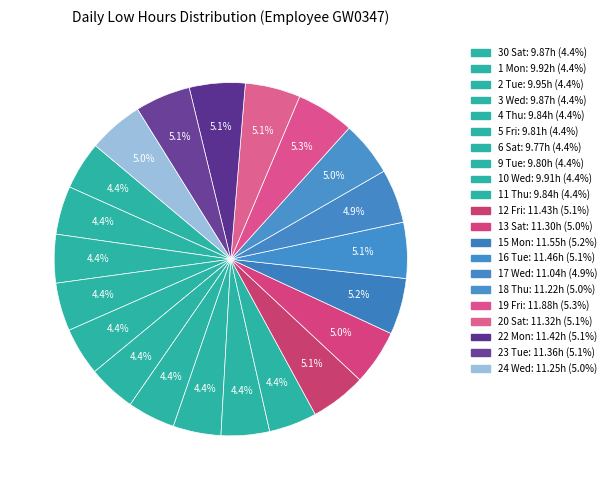

Is there any slice that represents more than half of the pie?

No